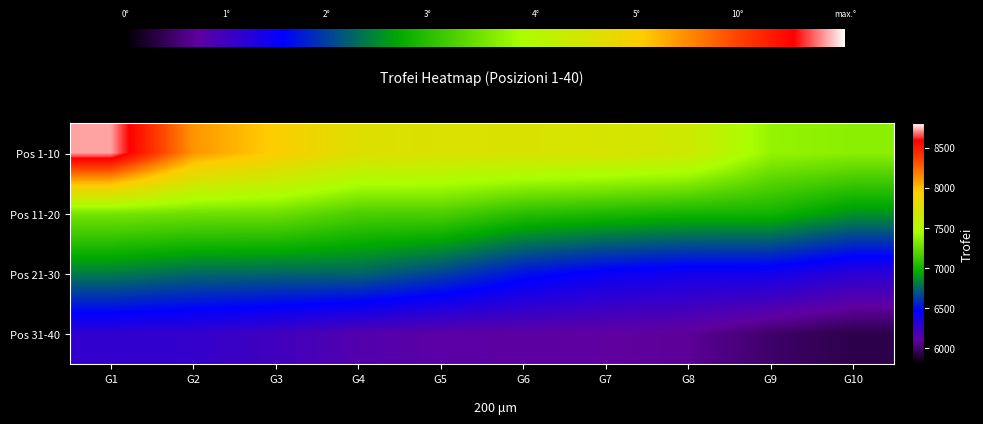

What is the greatest value displayed?

8721